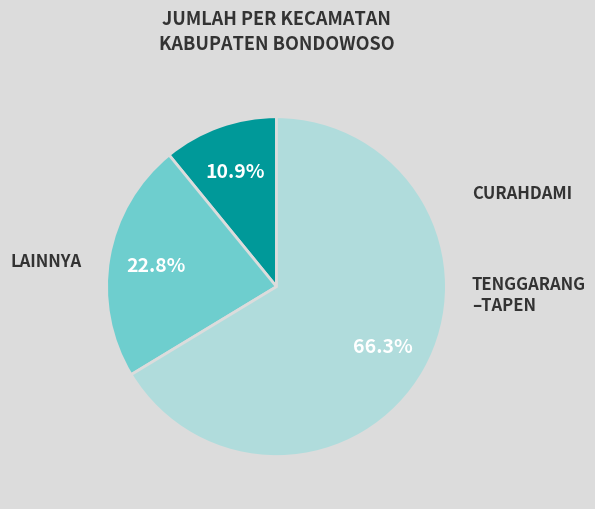

Is there any slice that represents more than half of the pie?

Yes